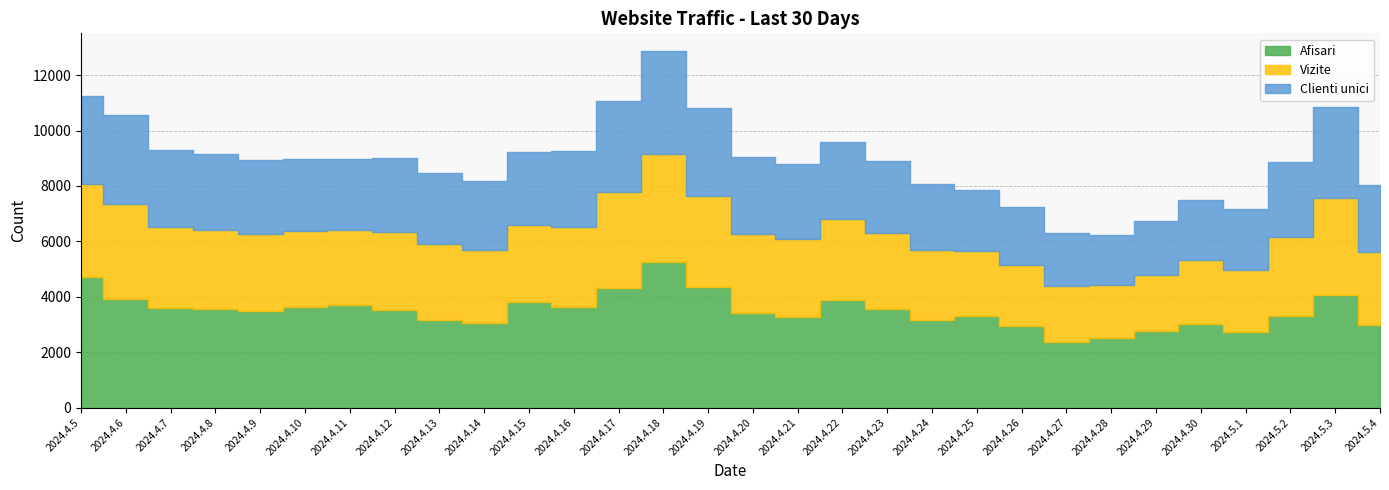

Reading left to right, transcribe all the data shown in this chart.

Afisari: 4728	3936	3594	3548	3490	3648	3703	3508	3175	3056	3806	3623	4326	5249	4361	3400	3263	3872	3571	3172	3317	2950	2365	2511	2759	3024	2717	3302	4079	2991
Vizite: 3337	3402	2917	2877	2782	2728	2700	2817	2719	2626	2770	2896	3464	3920	3294	2884	2809	2929	2735	2500	2320	2193	2008	1907	2032	2288	2268	2859	3492	2613
Clienti unici: 3201	3239	2774	2744	2649	2599	2571	2673	2578	2505	2655	2741	3283	3698	3149	2745	2711	2804	2607	2393	2217	2102	1915	1822	1931	2198	2172	2708	3281	2415